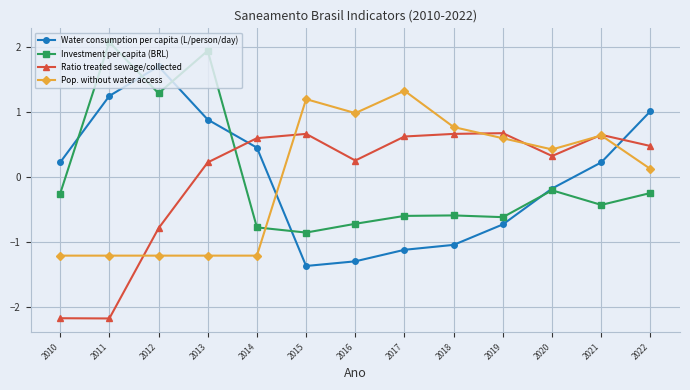

How many interior local peaks does the Ratio treated sewage/collected series have?

3